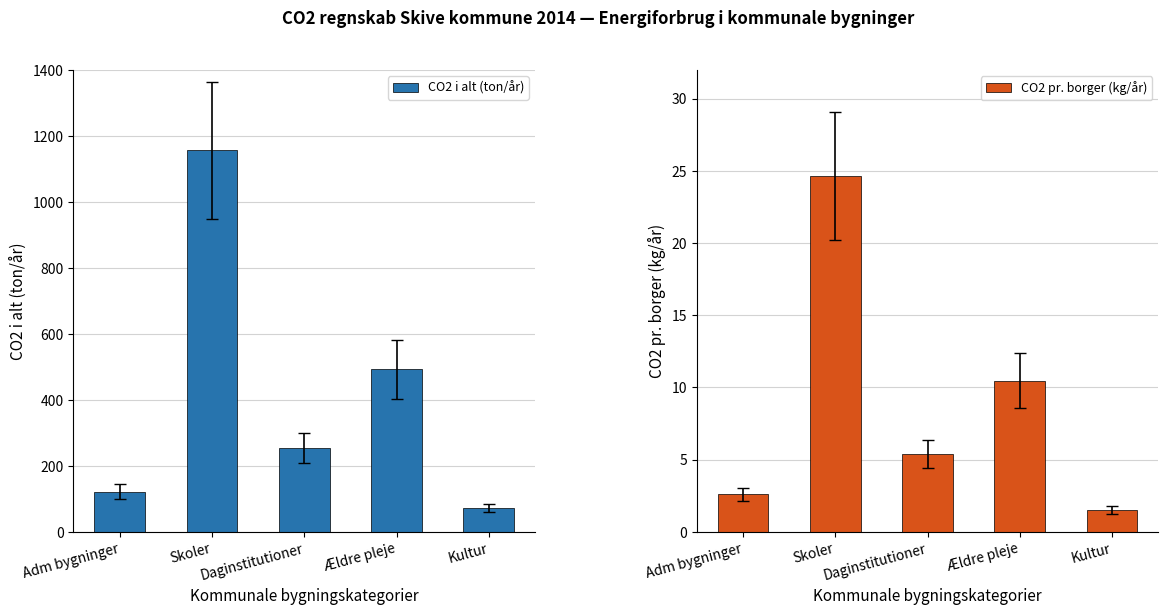

Reading left to right, transcribe all the data shown in this chart.

CO2 i alt (ton/år): Adm bygninger=122.0	Skoler=1156.0	Daginstitutioner=254.3	Ældre pleje=492.0	Kultur=72.3
CO2 pr. borger (kg/år): Adm bygninger=2.6	Skoler=24.6	Daginstitutioner=5.4	Ældre pleje=10.5	Kultur=1.5